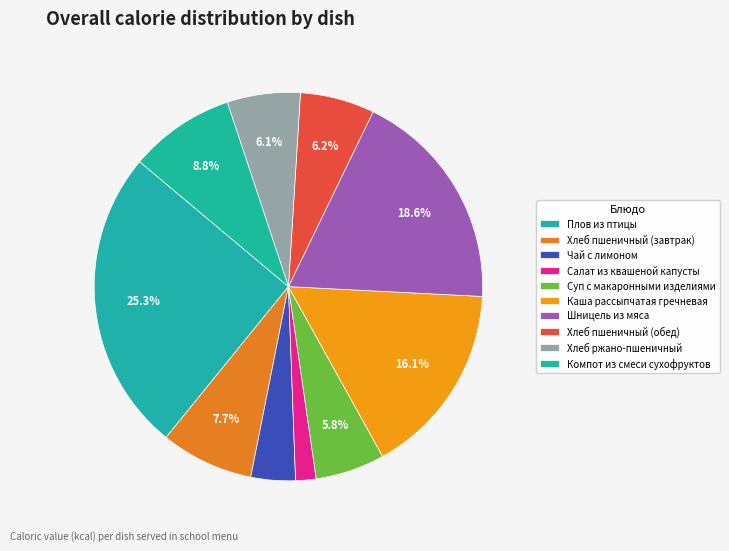

Count the number of slices in the pie.

10